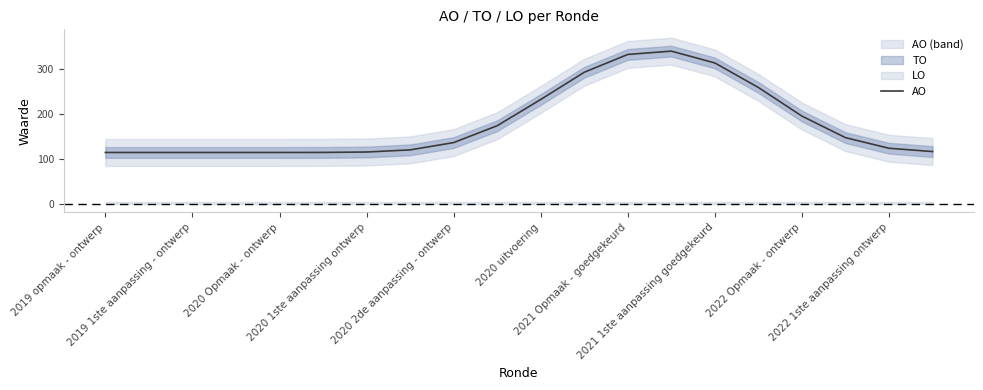

What is the lowest value of the AO series?

115.0